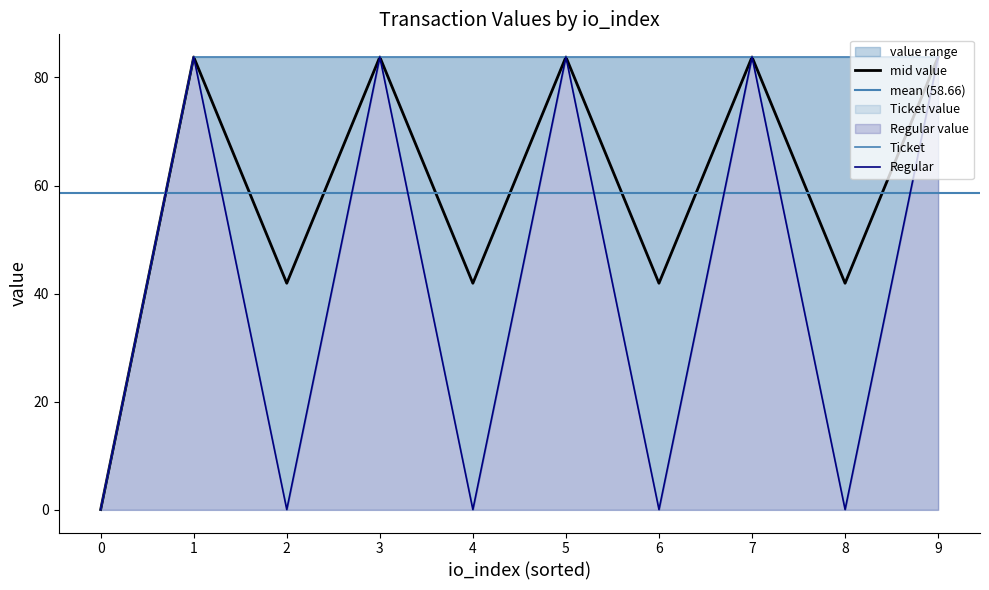

True or false: mid value has a value of 41.9 at 8.

True